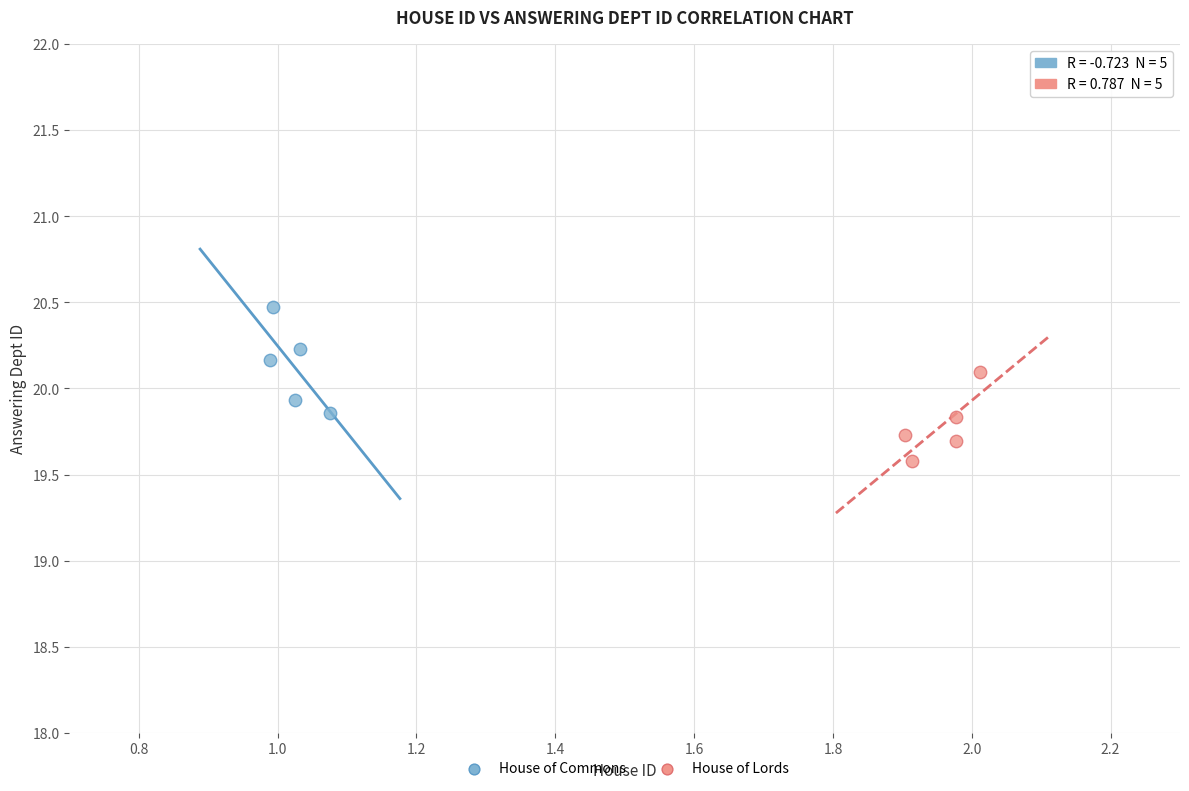

What are all the series names shown in the legend?

House of Commons, House of Lords